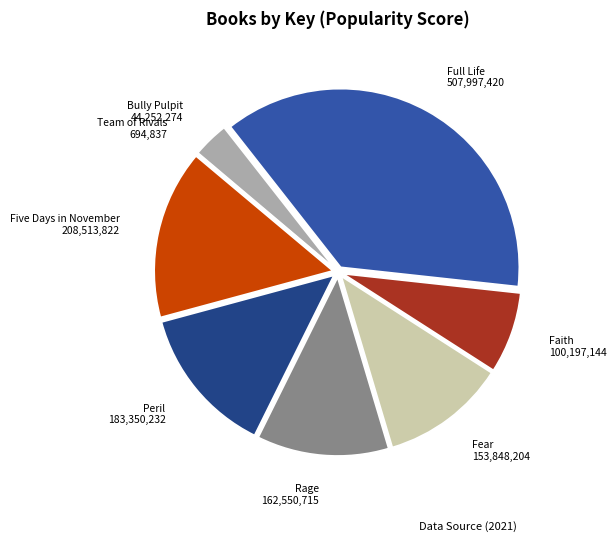

Approximately how many times larger is the value at Rage compared to Faith?

1.6